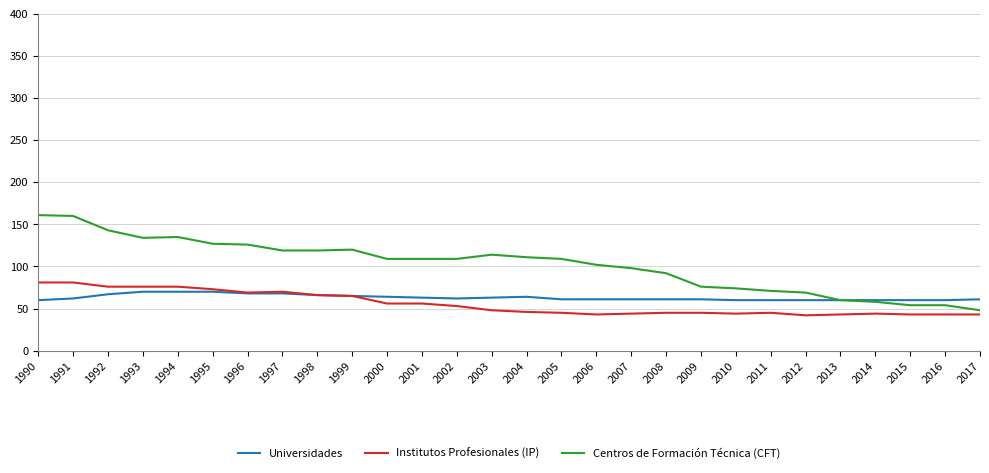

Rank the series at 2016 from lowest to highest value.

Institutos Profesionales (IP), Centros de Formación Técnica (CFT), Universidades